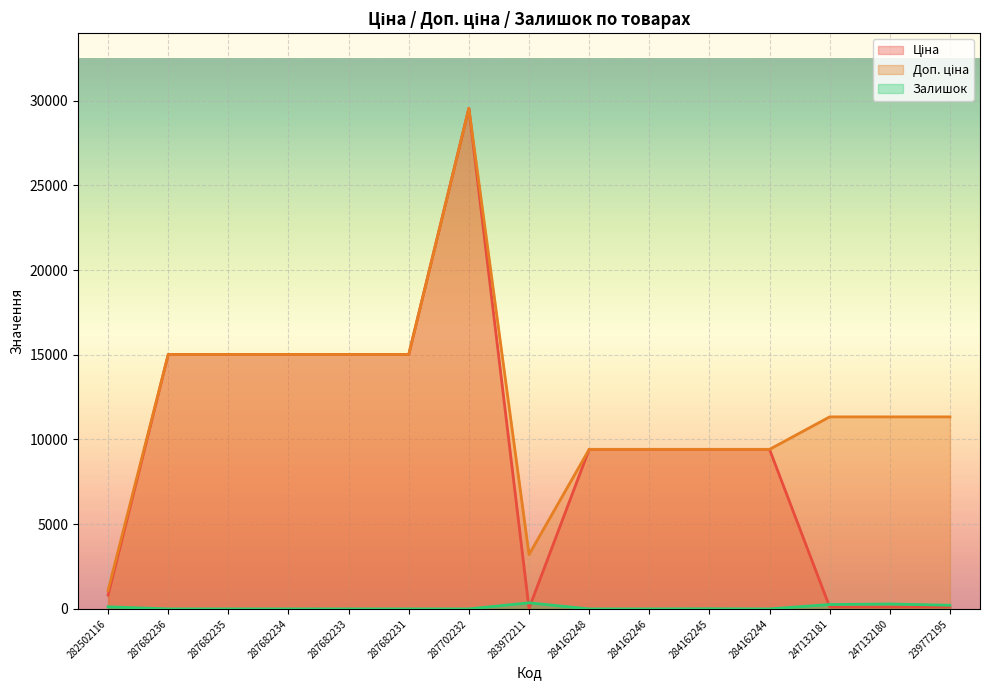

Reading left to right, extract all data points from this chart.

Ціна: 282502116=813.0	287682236=15019.2	287682235=15019.2	287682234=15019.2	287682233=15019.2	287682231=15019.2	287702232=29548.9	283972211=32.0	284162248=9416.9	284162246=9416.9	284162245=9416.9	284162244=9416.9	247132181=113.3	247132180=113.3	239772195=113.3
Доп. ціна: 282502116=1101.8	287682236=15019.2	287682235=15019.2	287682234=15019.2	287682233=15019.2	287682231=15019.2	287702232=29548.9	283972211=3205.0	284162248=9416.9	284162246=9416.9	284162245=9416.9	284162244=9416.9	247132181=11334.0	247132180=11334.0	239772195=11334.0
Залишок: 282502116=125.0	287682236=0.0	287682235=0.0	287682234=0.0	287682233=0.0	287682231=0.0	287702232=0.0	283972211=360.0	284162248=0.0	284162246=0.0	284162245=9.0	284162244=0.0	247132181=260.0	247132180=290.0	239772195=215.0